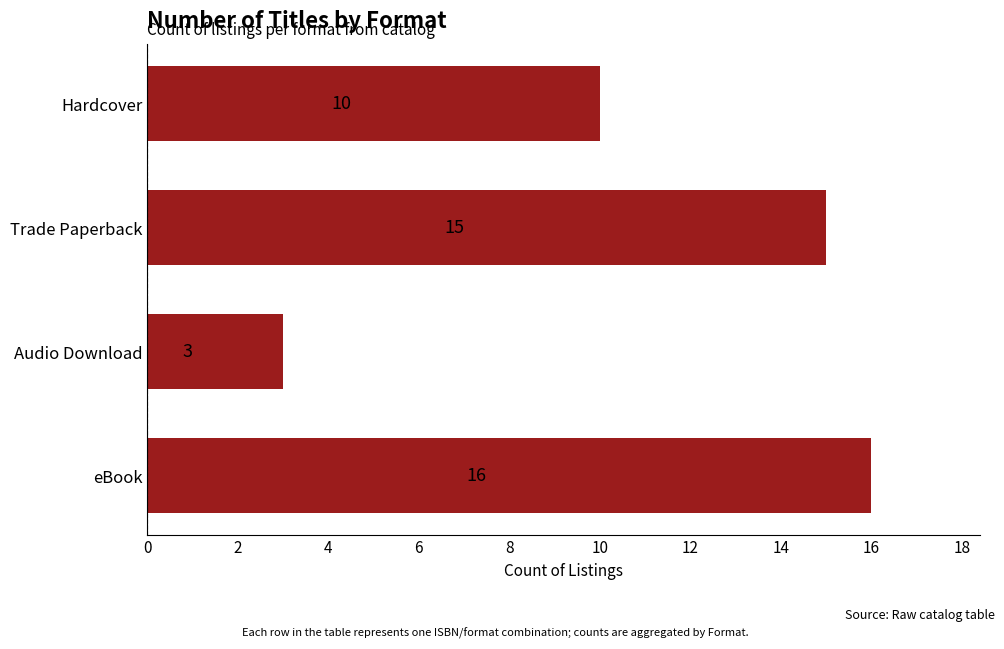

What is the greatest value displayed?

16